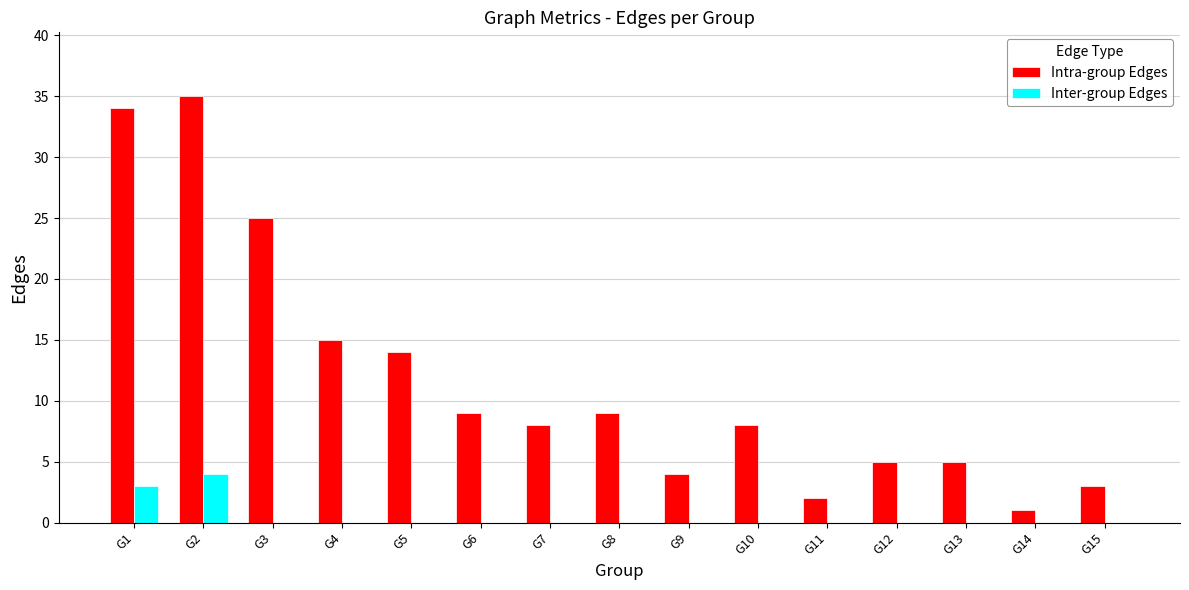

The Intra-group Edges series shows 7 at G13. True or false?

False